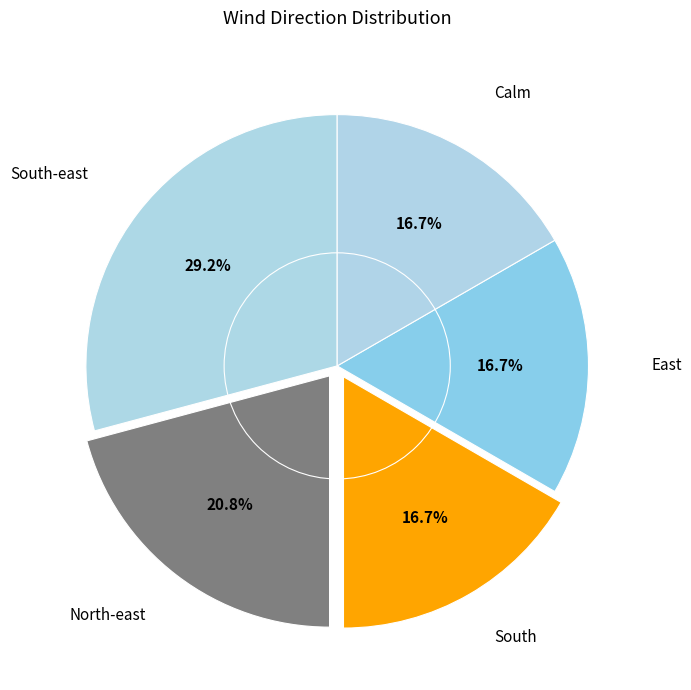

Count the number of slices in the pie.

5